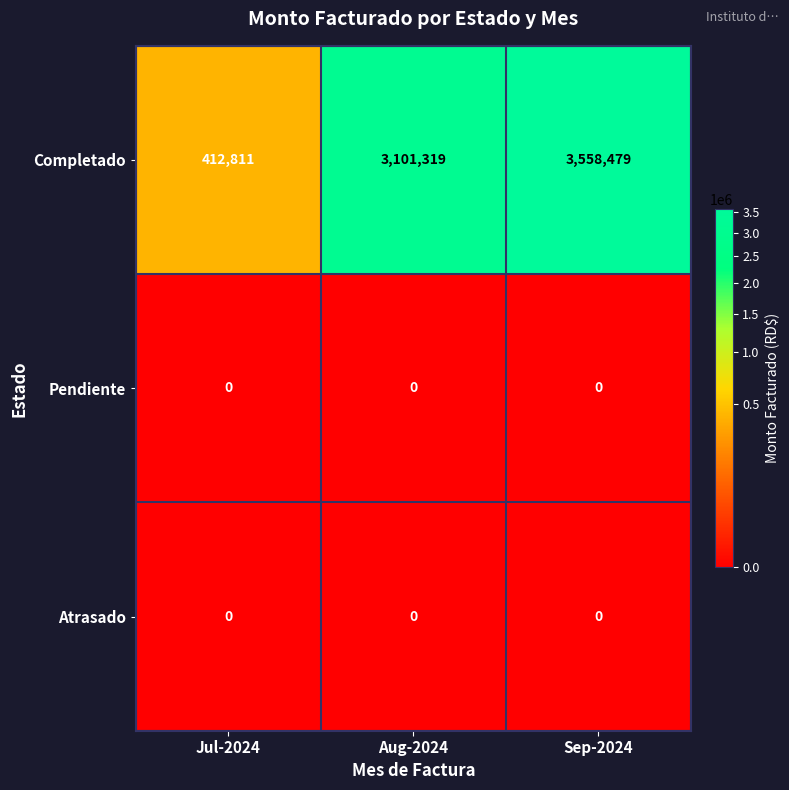

At which category is the sum across all series the highest?

Sep-2024